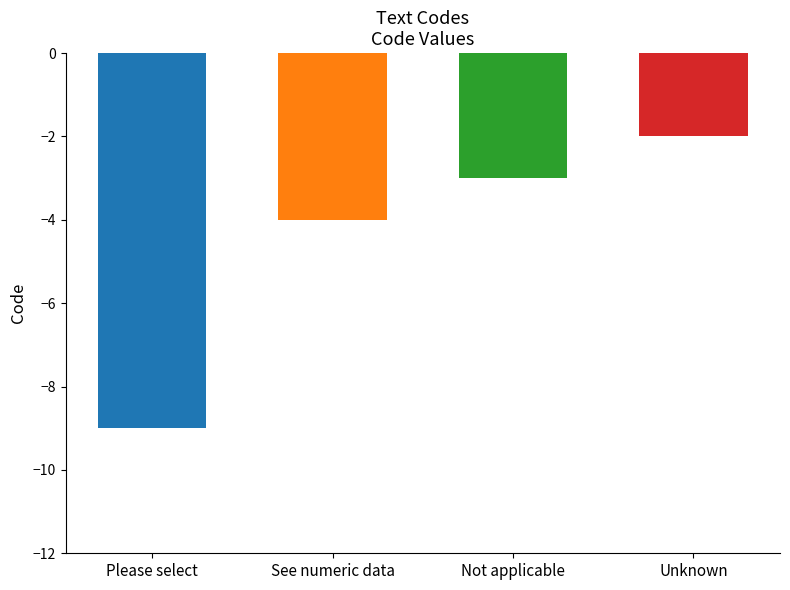

List the labels in order of value, largest first.

Unknown, Not applicable, See numeric data, Please select